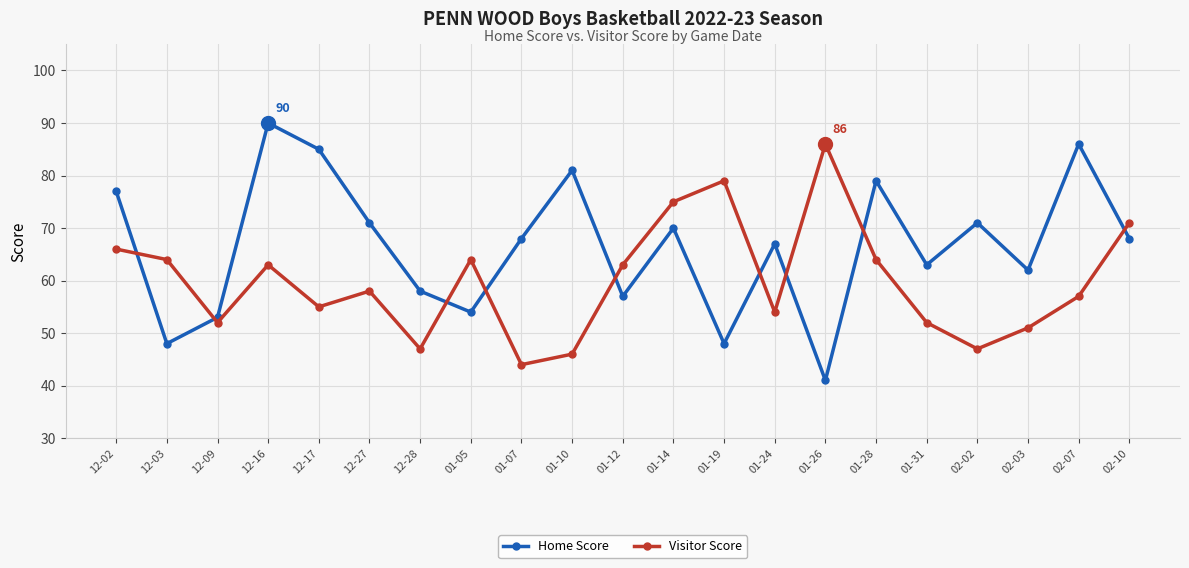

Reading left to right, transcribe all the data shown in this chart.

Home Score: 12-02=77	12-03=48	12-09=53	12-16=90	12-17=85	12-27=71	12-28=58	01-05=54	01-07=68	01-10=81	01-12=57	01-14=70	01-19=48	01-24=67	01-26=41	01-28=79	01-31=63	02-02=71	02-03=62	02-07=86	02-10=68
Visitor Score: 12-02=66	12-03=64	12-09=52	12-16=63	12-17=55	12-27=58	12-28=47	01-05=64	01-07=44	01-10=46	01-12=63	01-14=75	01-19=79	01-24=54	01-26=86	01-28=64	01-31=52	02-02=47	02-03=51	02-07=57	02-10=71